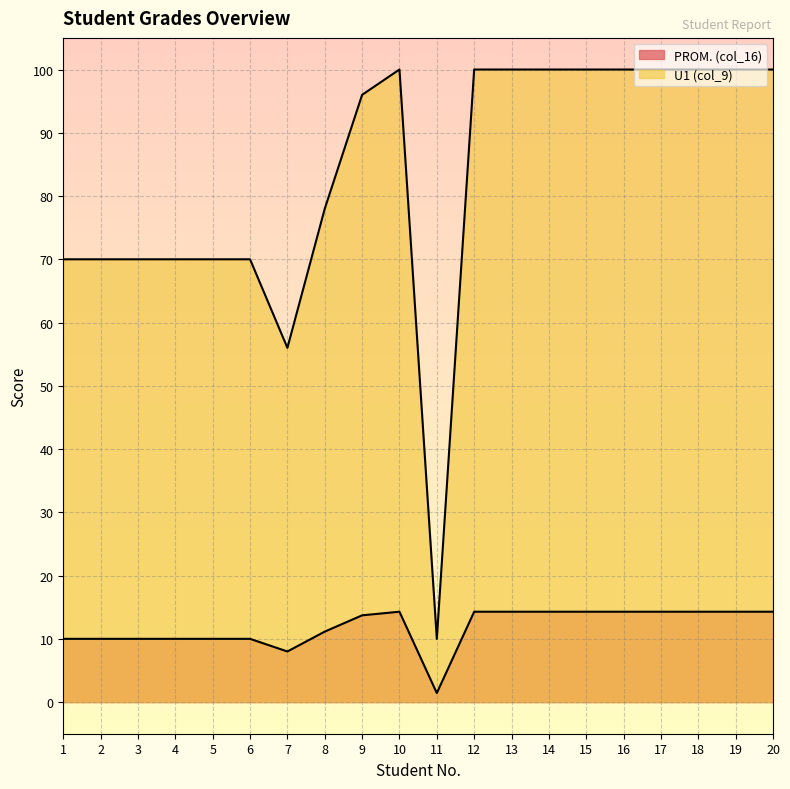

Reading left to right, list all the values displayed in this chart.

PROM. (col_16): 1=70.0	2=70.0	3=70.0	4=70.0	5=70.0	6=70.0	7=56.0	8=78.0	9=96.0	10=100.0	11=10.0	12=100.0	13=100.0	14=100.0	15=100.0	16=100.0	17=100.0	18=100.0	19=100.0	20=100.0
U1 (col_9): 1=10.0	2=10.0	3=10.0	4=10.0	5=10.0	6=10.0	7=8.0	8=11.1	9=13.7	10=14.3	11=1.4	12=14.3	13=14.3	14=14.3	15=14.3	16=14.3	17=14.3	18=14.3	19=14.3	20=14.3